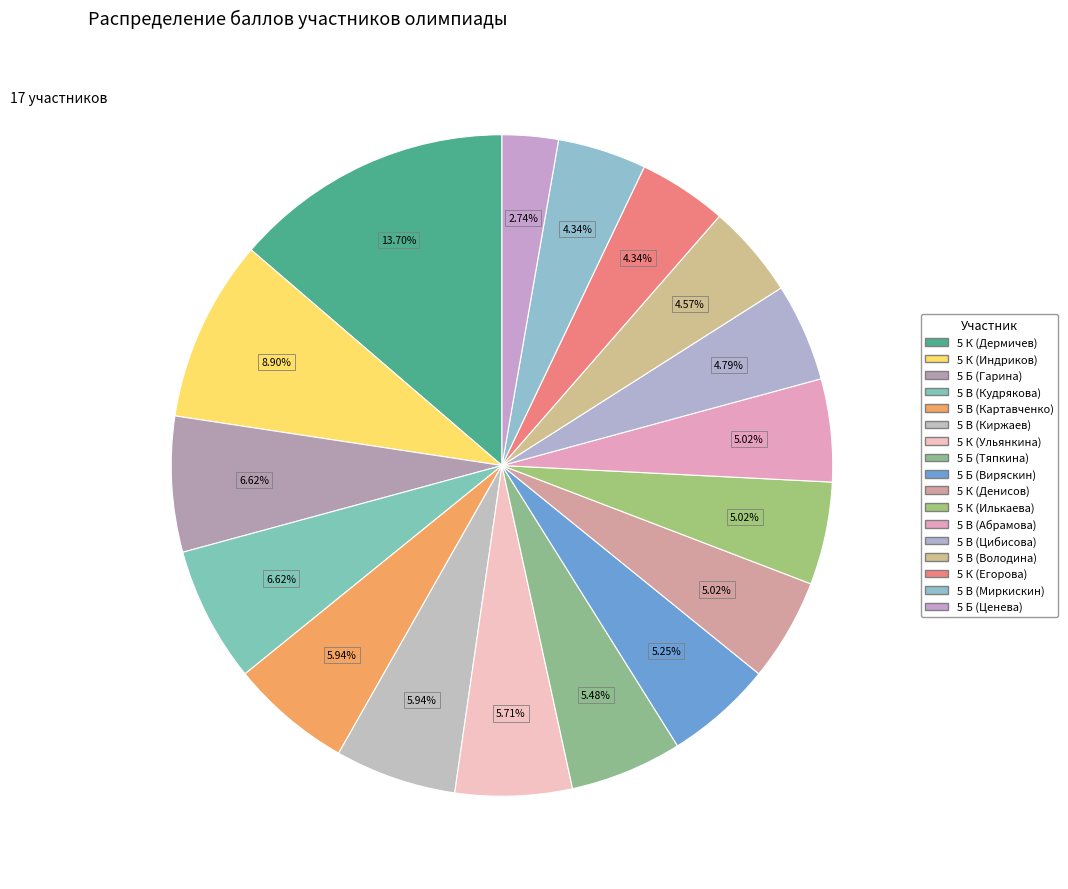

Combined, do 5 В (Цибисова) and 5 Б (Гарина) account for over 50%?

No